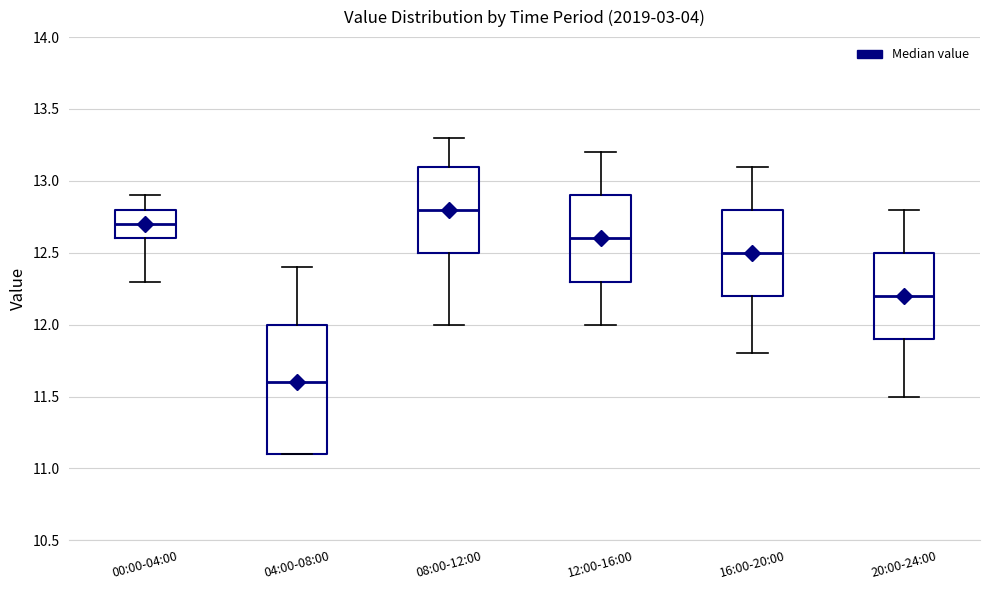

Which box is the tallest, from its lower edge to its upper edge?

04:00-08:00